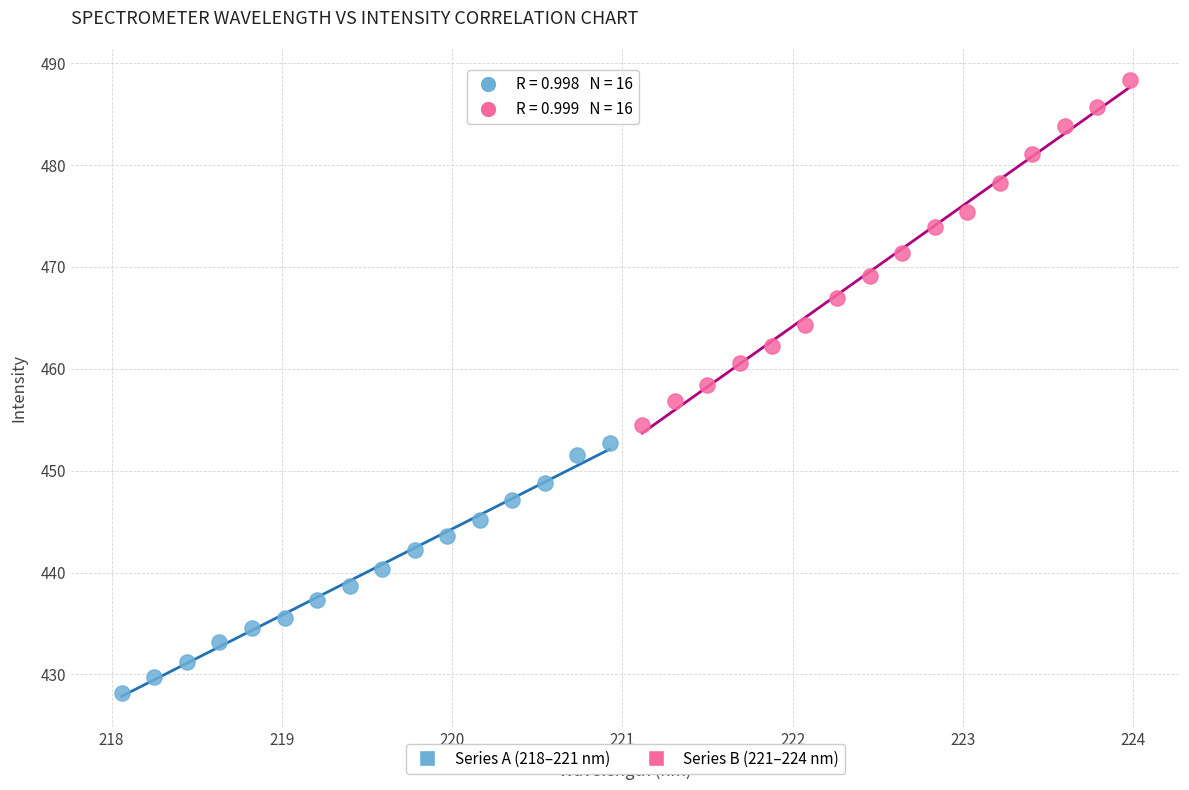

Which series contains the highest Y value?

Series B (221–224 nm)